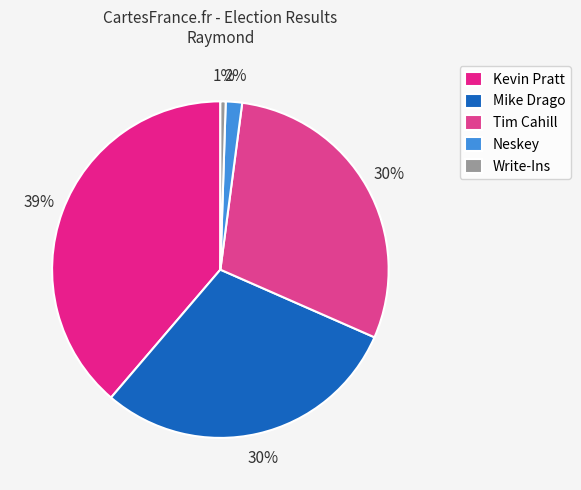

True or false: Mike Drago accounts for 30% of the total.

True